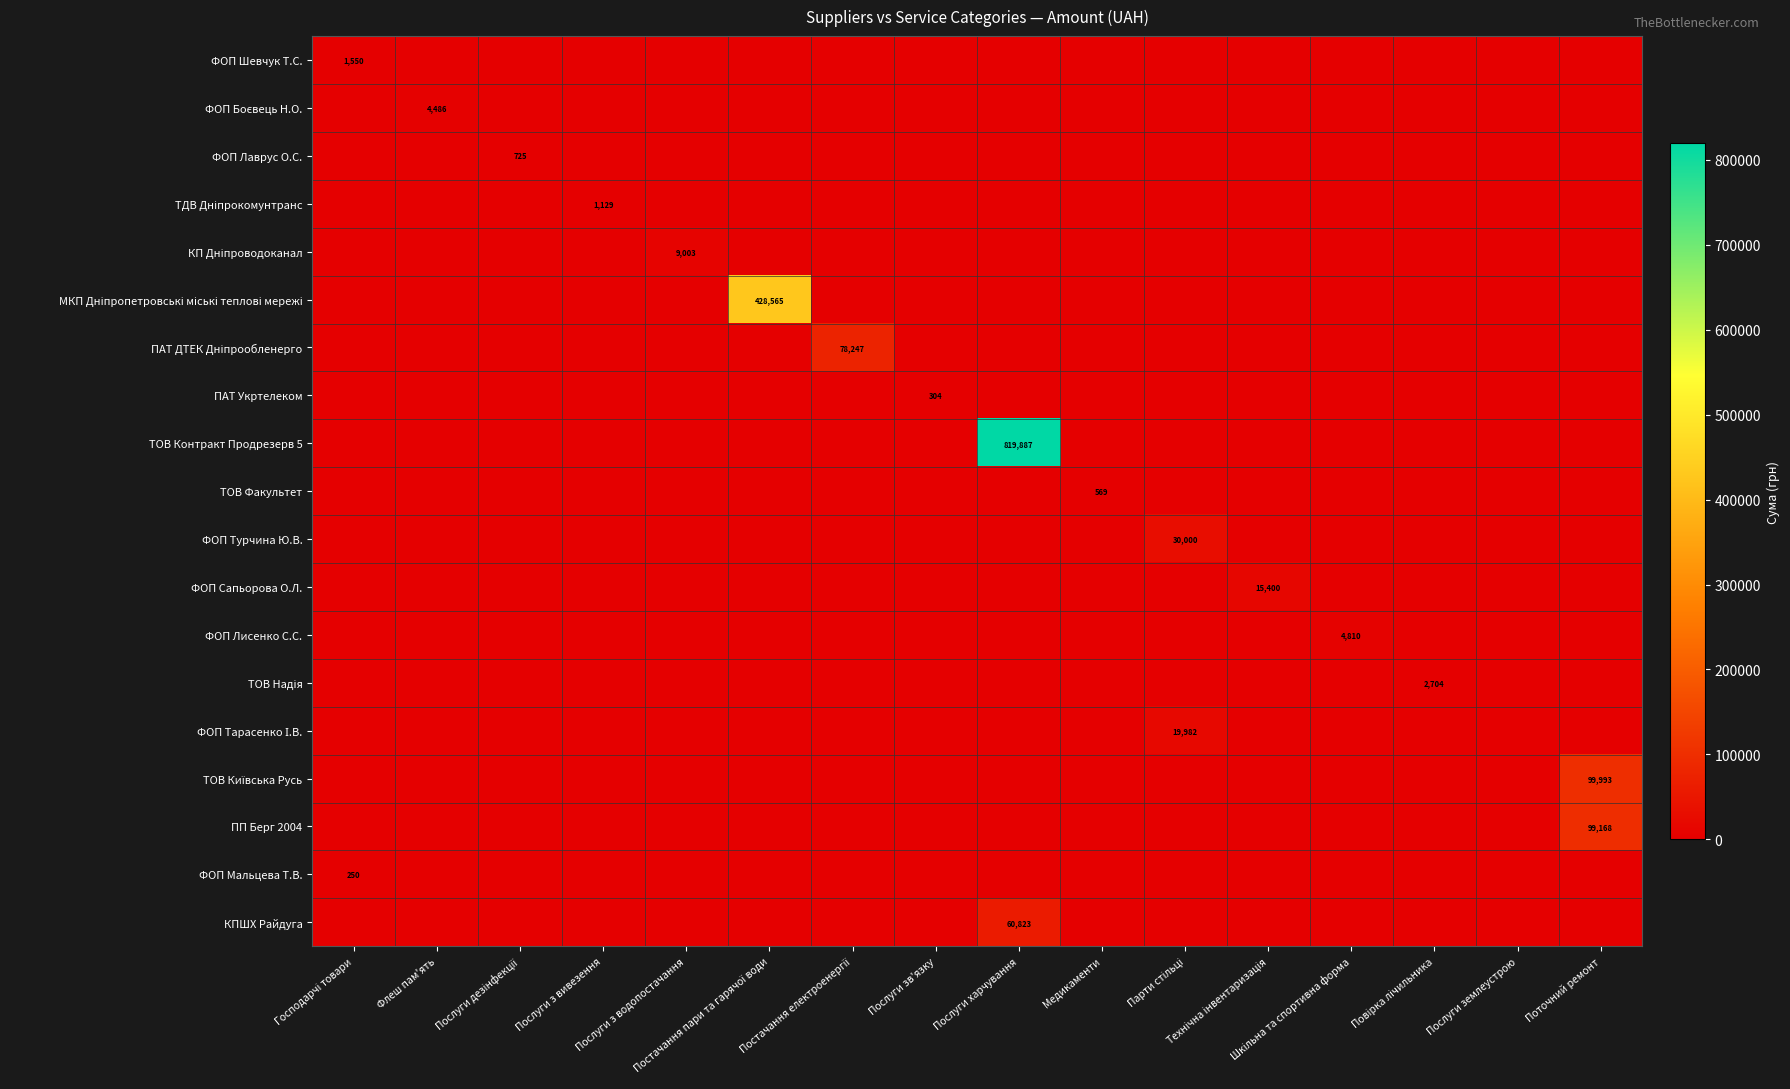

Which has a higher value, Послуги землеустрою or Повірка лічильника?

Послуги землеустрою